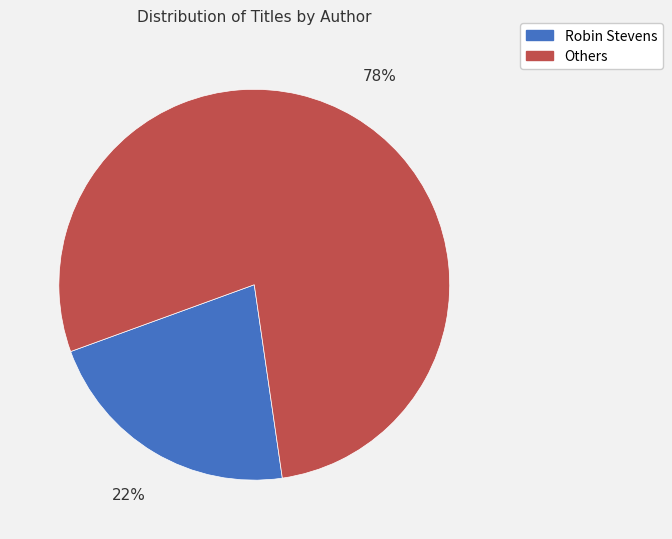

Is there a majority slice in this chart?

Yes